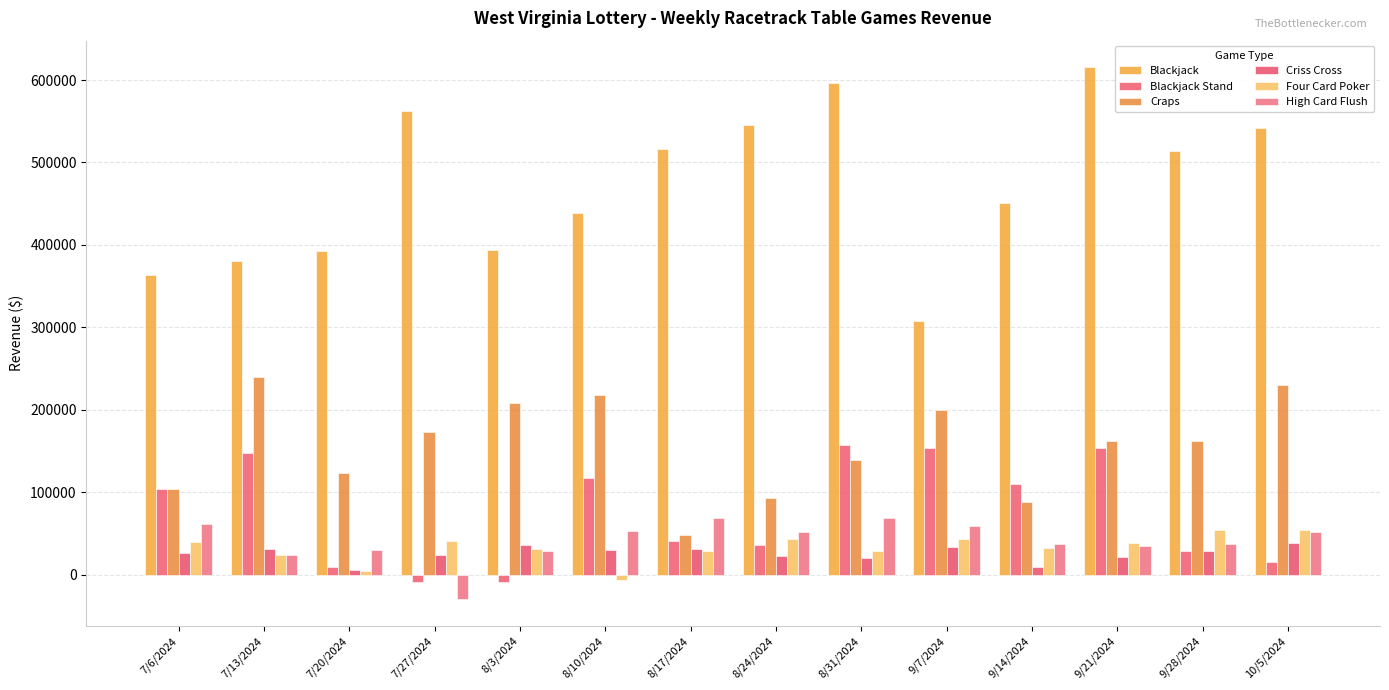

What is the minimum value shown in the chart?

-29998.0